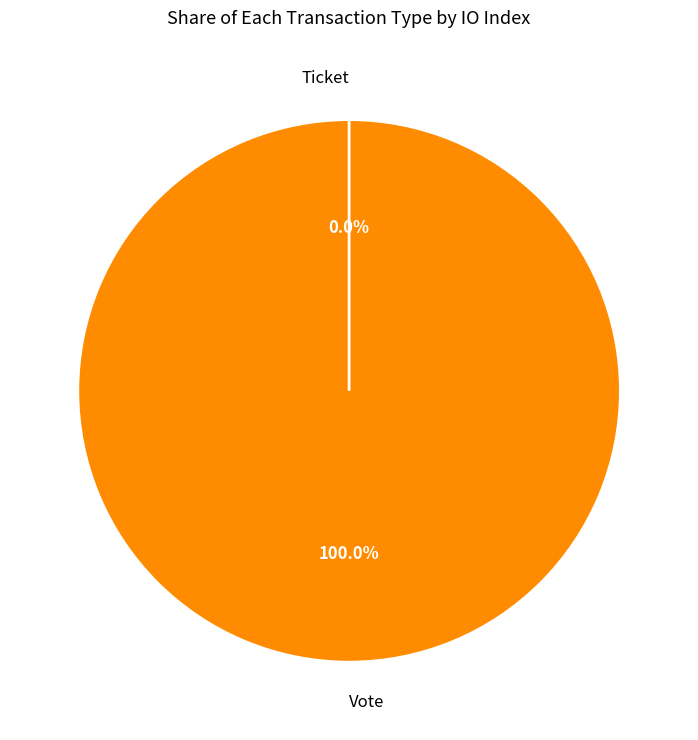

To the nearest percent, what is the difference between the Vote and Ticket slice percentages?

100%